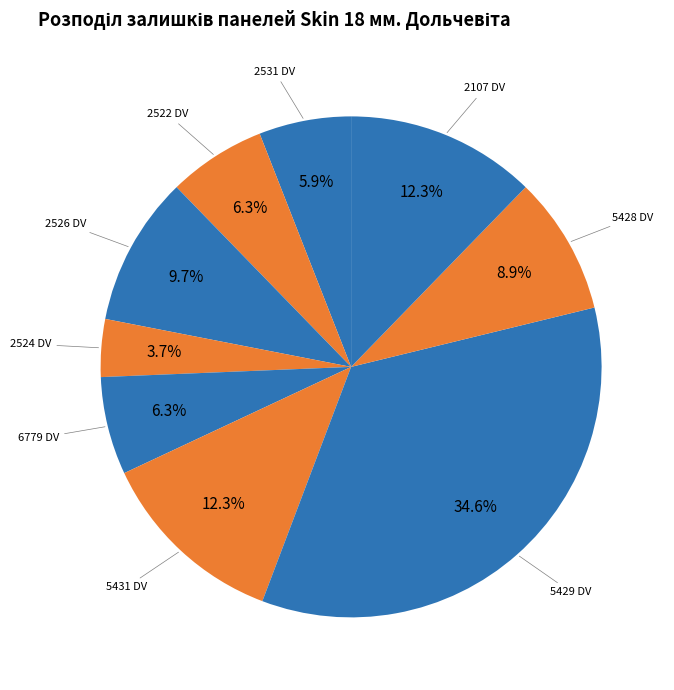

Rank the categories by value from lowest to highest.

2524 DV, 2531 DV, 2522 DV, 6779 DV, 5428 DV, 2526 DV, 5431 DV, 2107 DV, 5429 DV